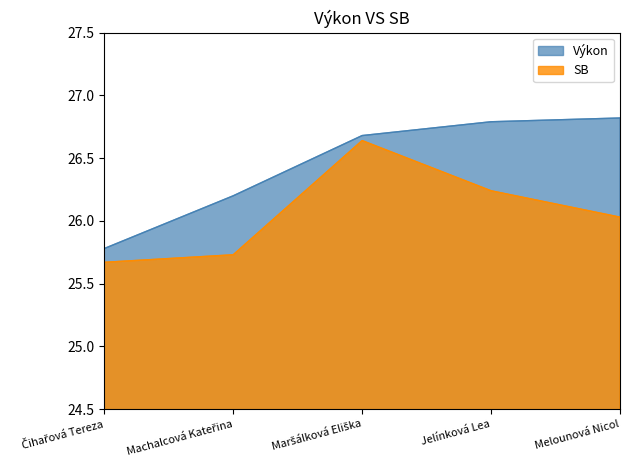

Reading left to right, what are all the values shown in this chart?

Výkon: Čihařová Tereza=25.8	Machalcová Kateřina=26.2	Maršálková Eliška=26.7	Jelínková Lea=26.8	Melounová Nicol=26.8
SB: Čihařová Tereza=25.7	Machalcová Kateřina=25.7	Maršálková Eliška=26.6	Jelínková Lea=26.2	Melounová Nicol=26.0